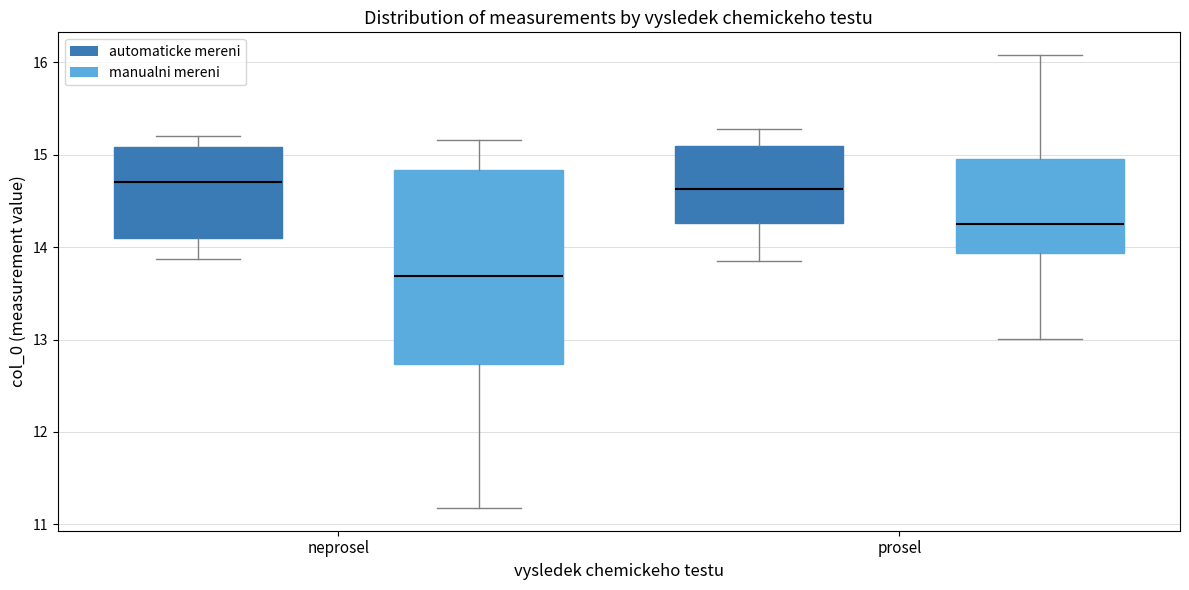

Where does the median line of the box for neprosel (automaticke mereni) sit on the y-axis? The values are not printed on the chart, so give them approximately, as read against the axis.

14.7